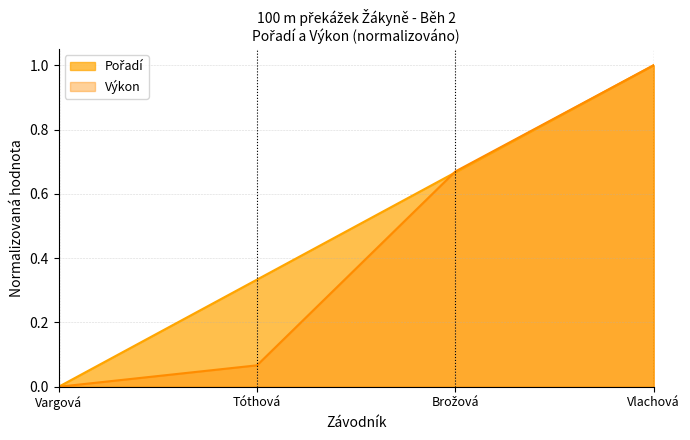

What position from the left is Vargová?

1